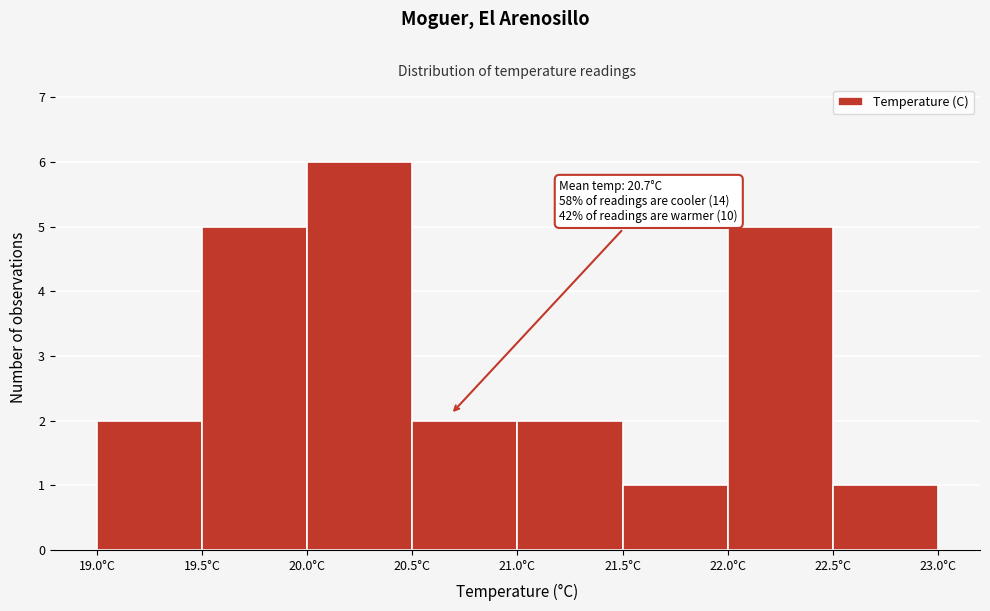

Which range on the x-axis has the tallest bar?

20.0 to 20.5